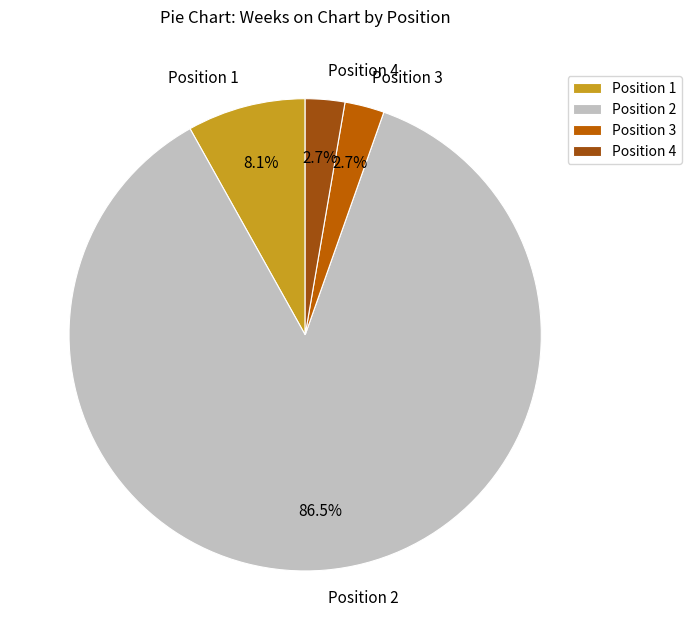

What is the largest slice in the pie chart?

Position 2